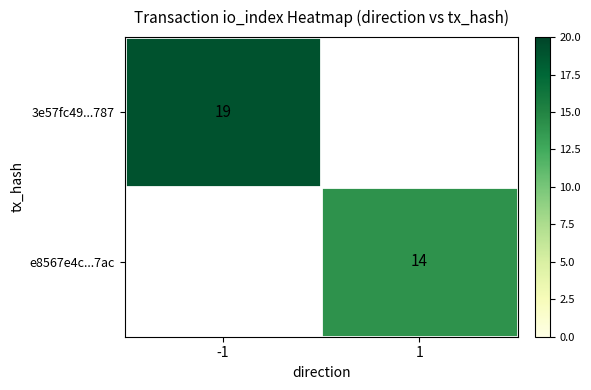

At how many categories does at least one series exceed 16?

1